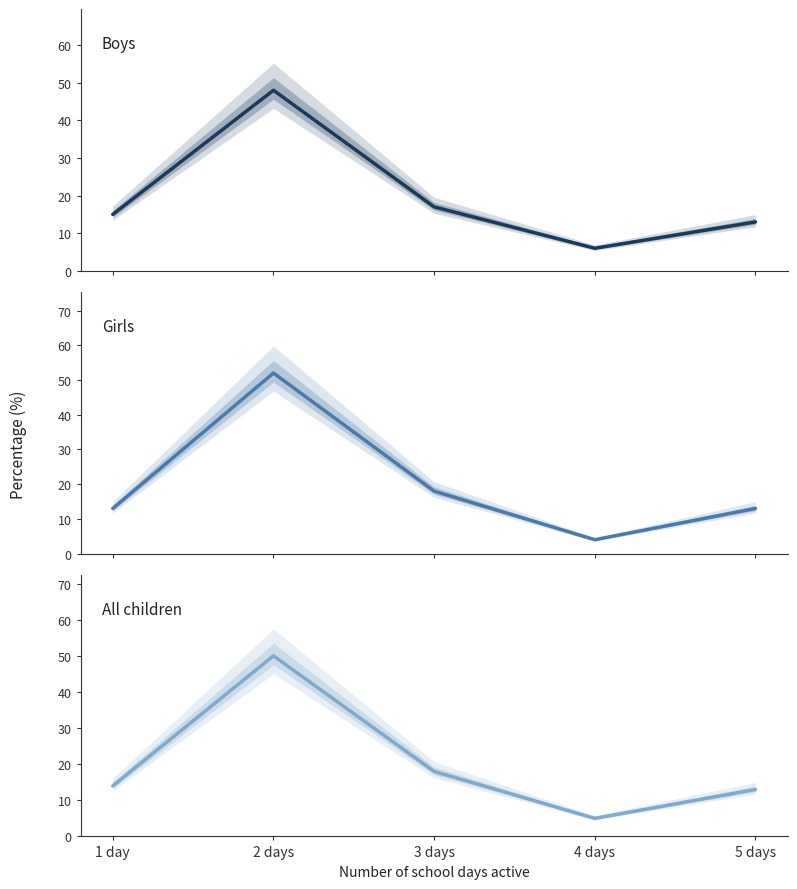

How many data points does each series have?

5